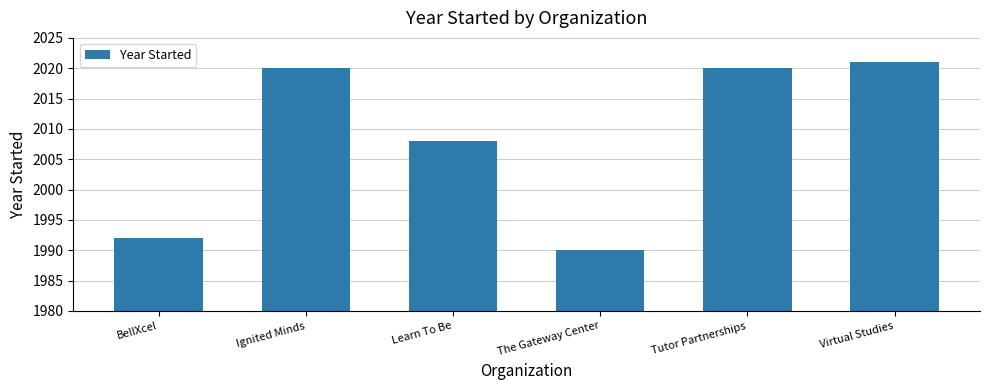

What is the maximum value shown in the chart?

2021